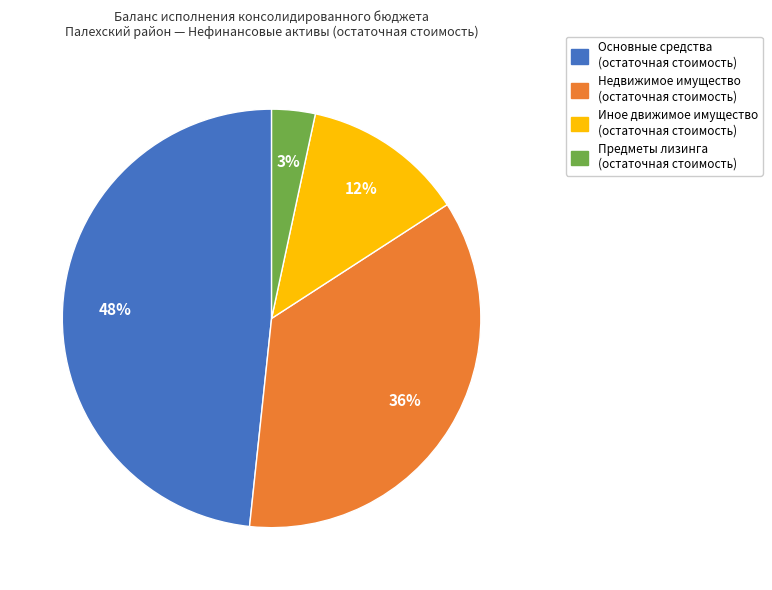

Combined, do Предметы лизинга (остаточная стоимость) and Основные средства (остаточная стоимость) account for over 50%?

Yes